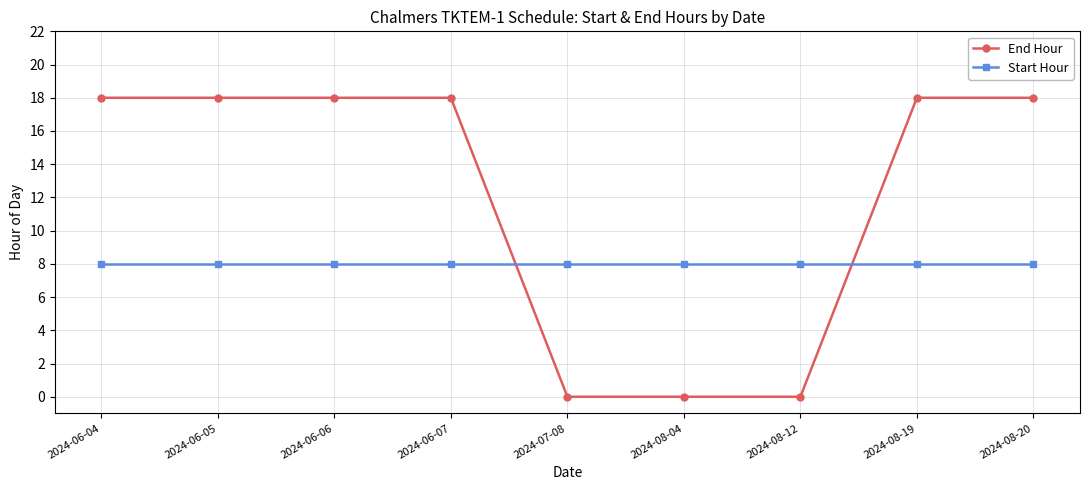

Does the chart display data point markers on the line(s)?

Yes